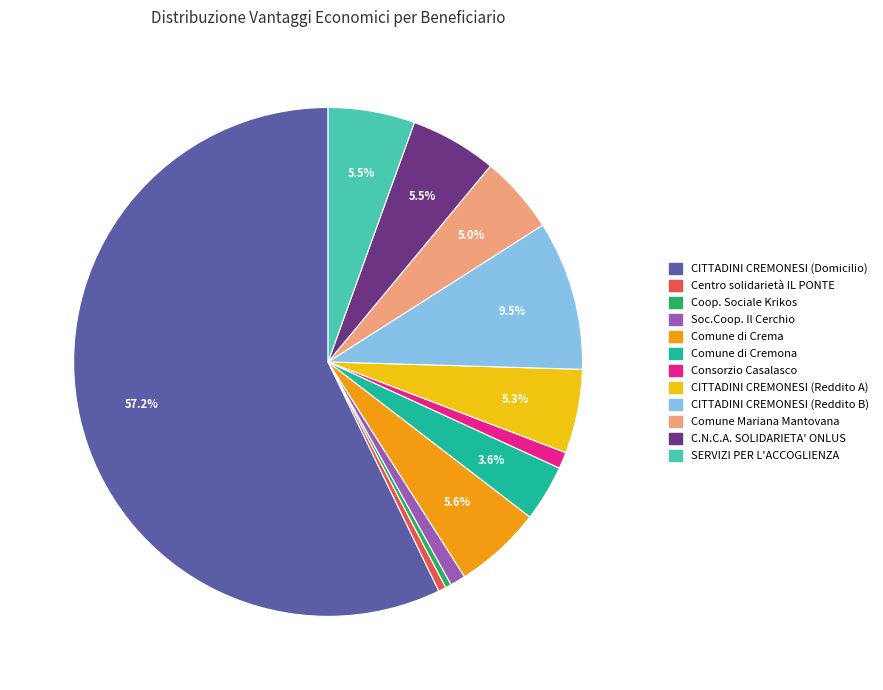

What percentage is NOT represented by Comune di Cremona?

96.4%